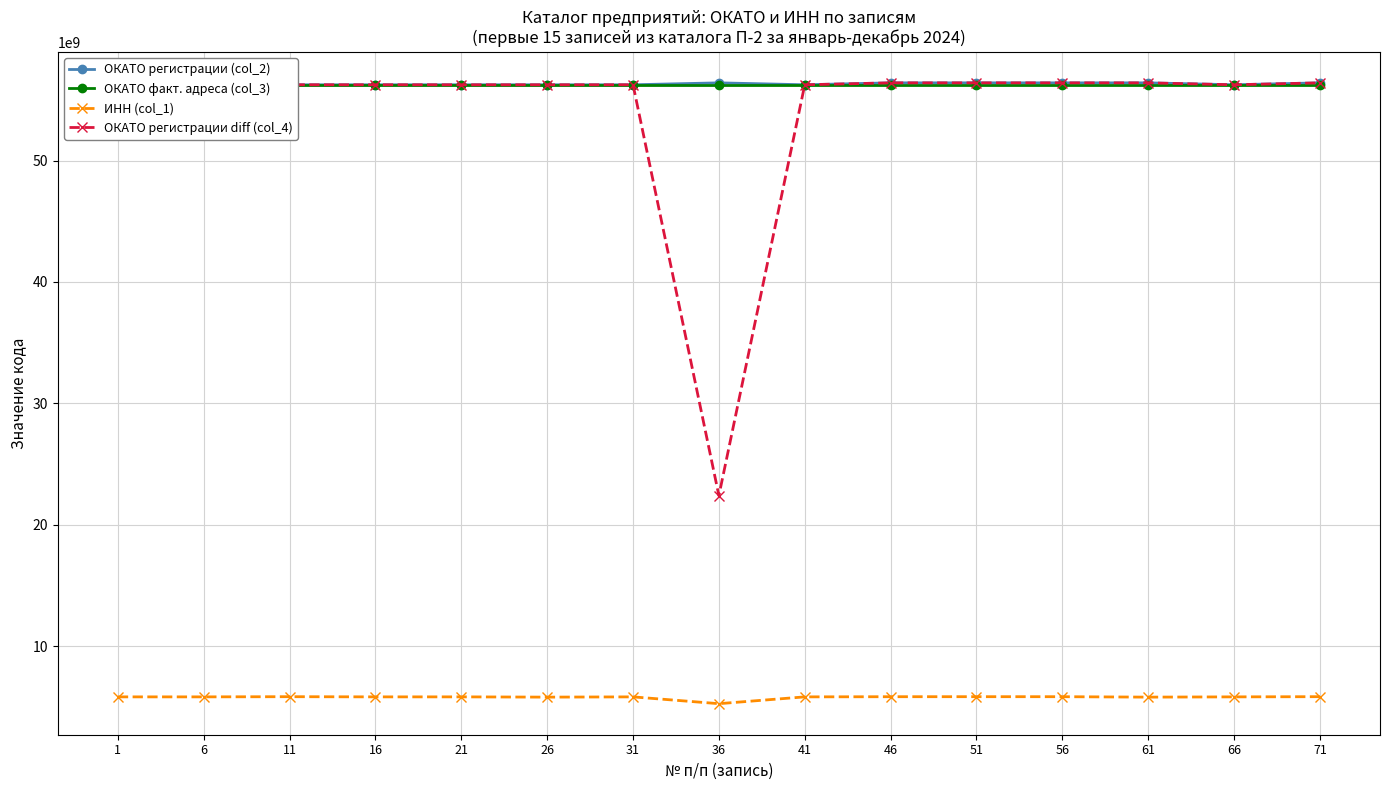

True or false: ОКАТО факт. адреса (col_3) has a value of 56243551000 at 51.

True